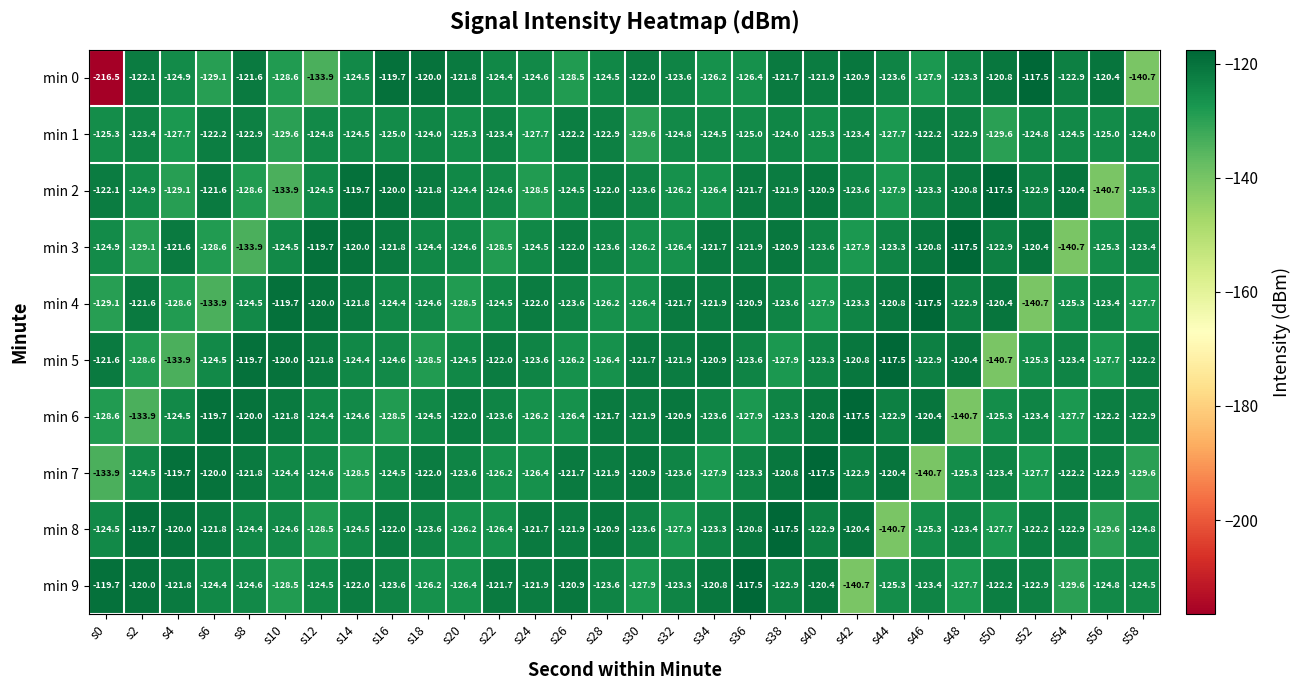

Which series changed the most between s4 and s50?

min 2